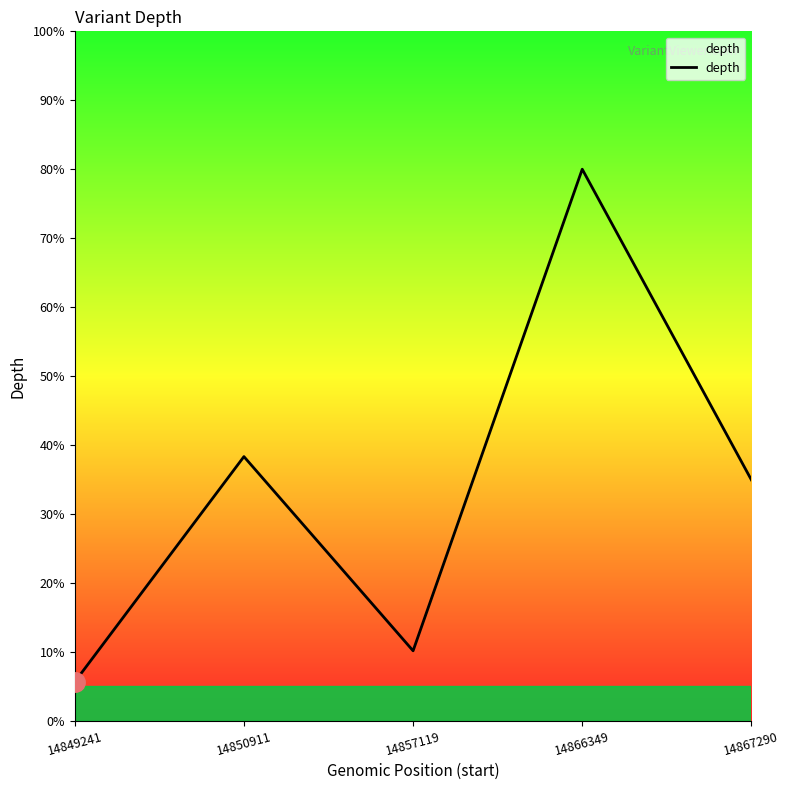

How many series are shown in this chart?

1